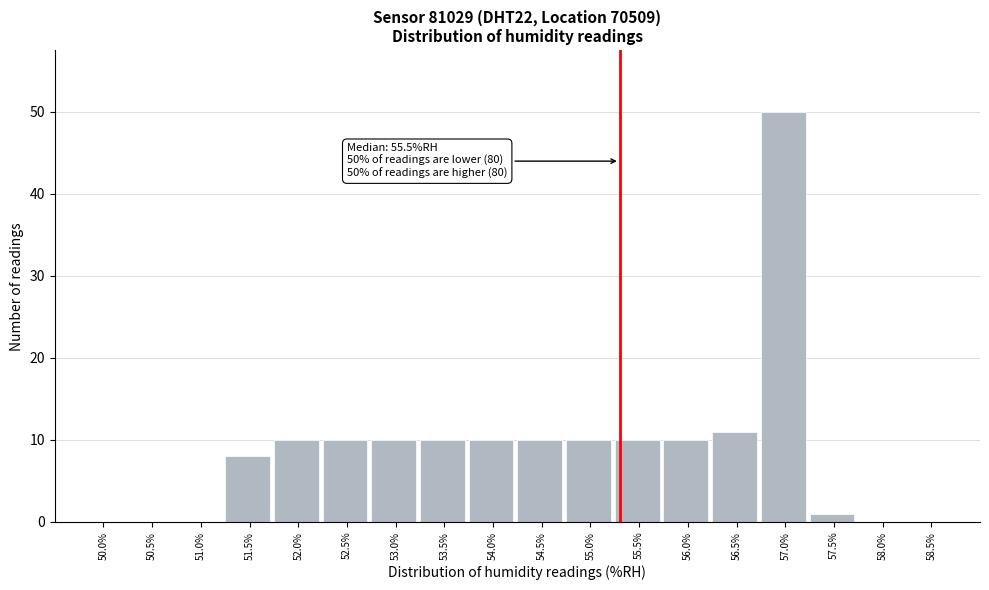

Reading left to right, list all the values displayed in this chart.

50.0%=0	50.5%=0	51.0%=0	51.5%=8	52.0%=10	52.5%=10	53.0%=10	53.5%=10	54.0%=10	54.5%=10	55.0%=10	55.5%=10	56.0%=10	56.5%=11	57.0%=50	57.5%=1	58.0%=0	58.5%=0